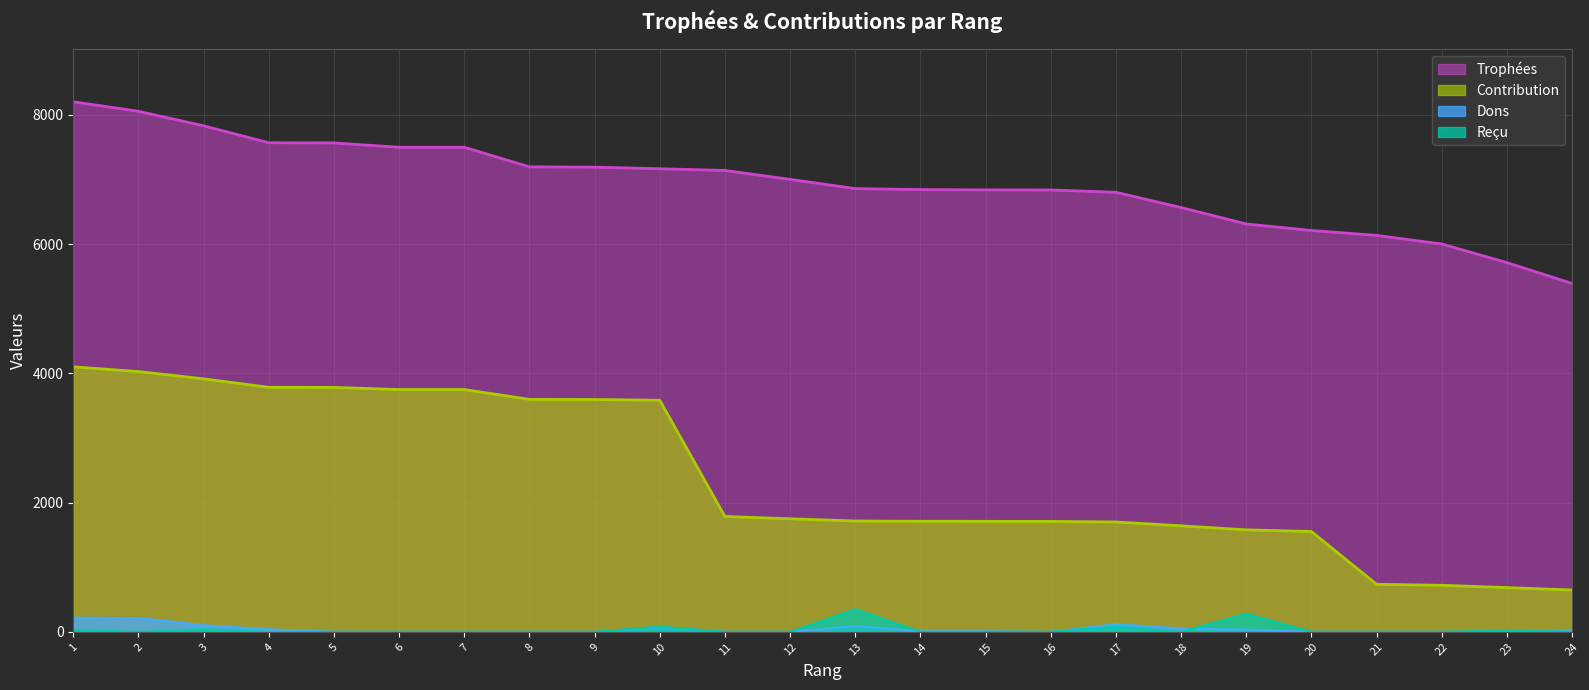

Where is the first local maximum for Reçu?

3